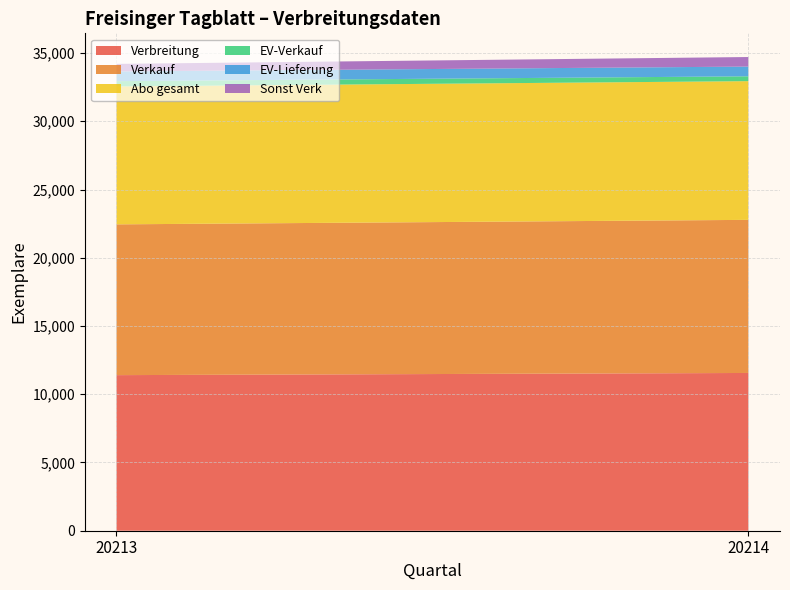

Reading right to left, transcribe all the data shown in this chart.

Verbreitung: 11559	11400
Verkauf: 11218	11047
Abo gesamt: 10163	10105
EV-Verkauf: 355	388
EV-Lieferung: 713	711
Sonst Verk: 700	554